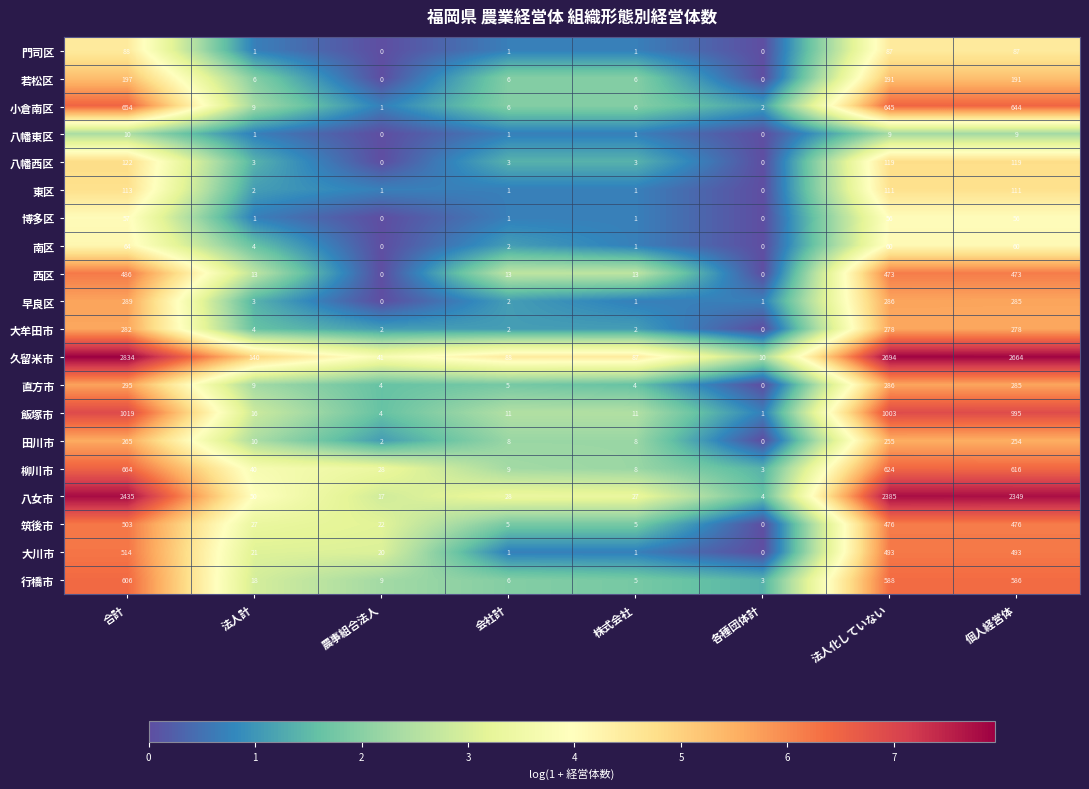

What is the difference between the second highest and minimum values in the 南区 series?

60